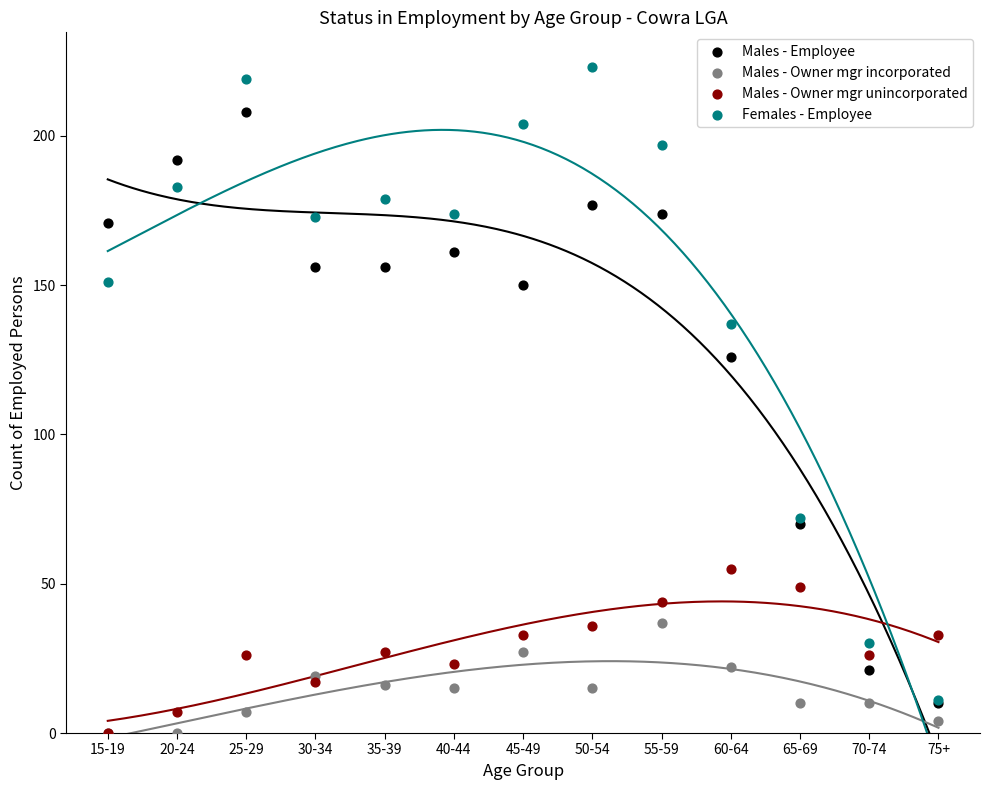

Which series contains the highest Y value?

Females - Employee